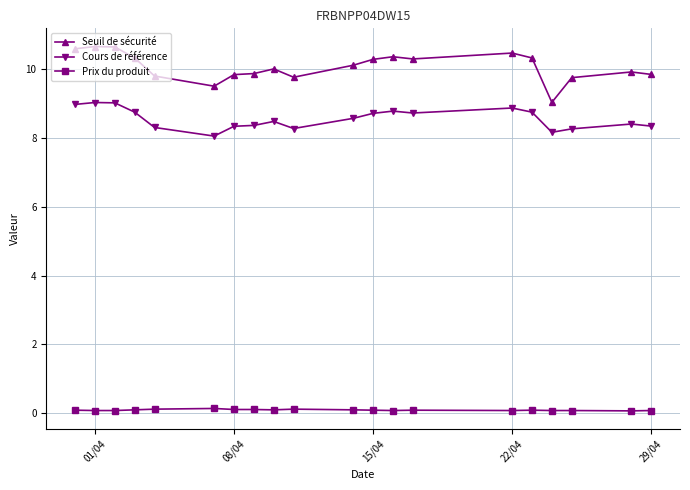

List the series in order of their peak value, lowest first.

Prix du produit, Cours de référence, Seuil de sécurité